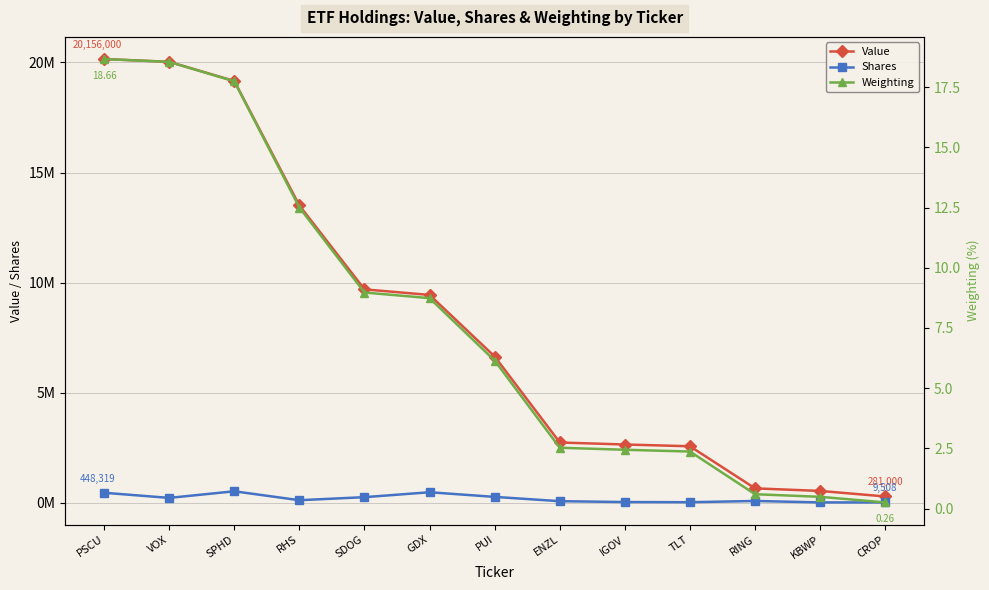

Reading left to right, extract all data points from this chart.

Value: 20156000.0	20030000.0	19159000.0	13502000.0	9691000.0	9438000.0	6639000.0	2733000.0	2642000.0	2562000.0	649000.0	532000.0	281000.0
Shares: 448319.0	216030.0	516128.0	110898.0	248936.0	472624.0	261577.0	66459.0	27187.0	19612.0	75774.0	10837.0	9508.0
Weighting: 18.7	18.5	17.7	12.5	9.0	8.7	6.1	2.5	2.4	2.4	0.6	0.5	0.3